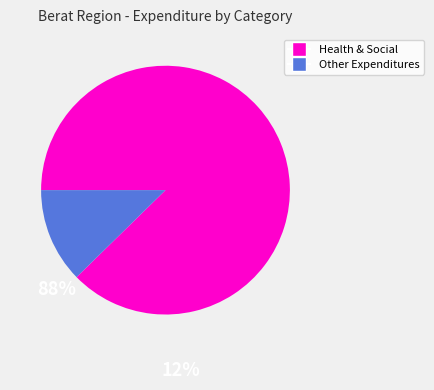

Between Other Expenditures and Health & Social, which is larger?

Health & Social